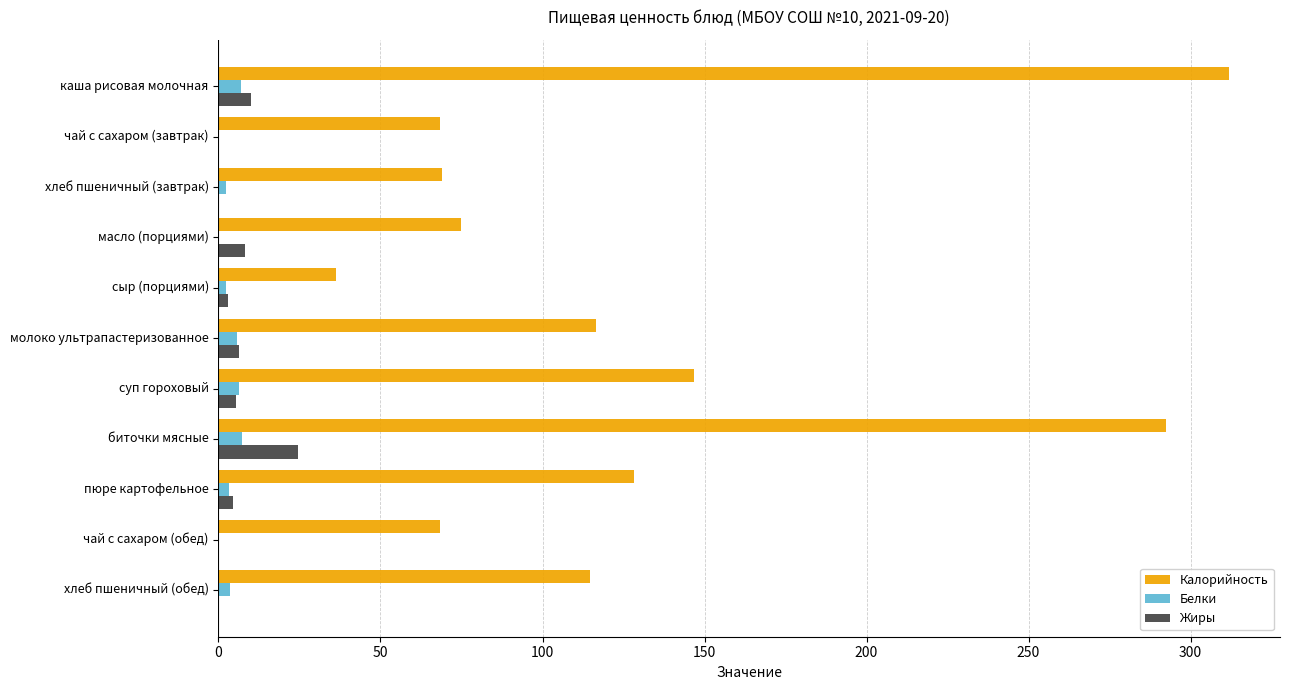

Between масло (порциями) and биточки мясные, which series saw the biggest shift?

Калорийность